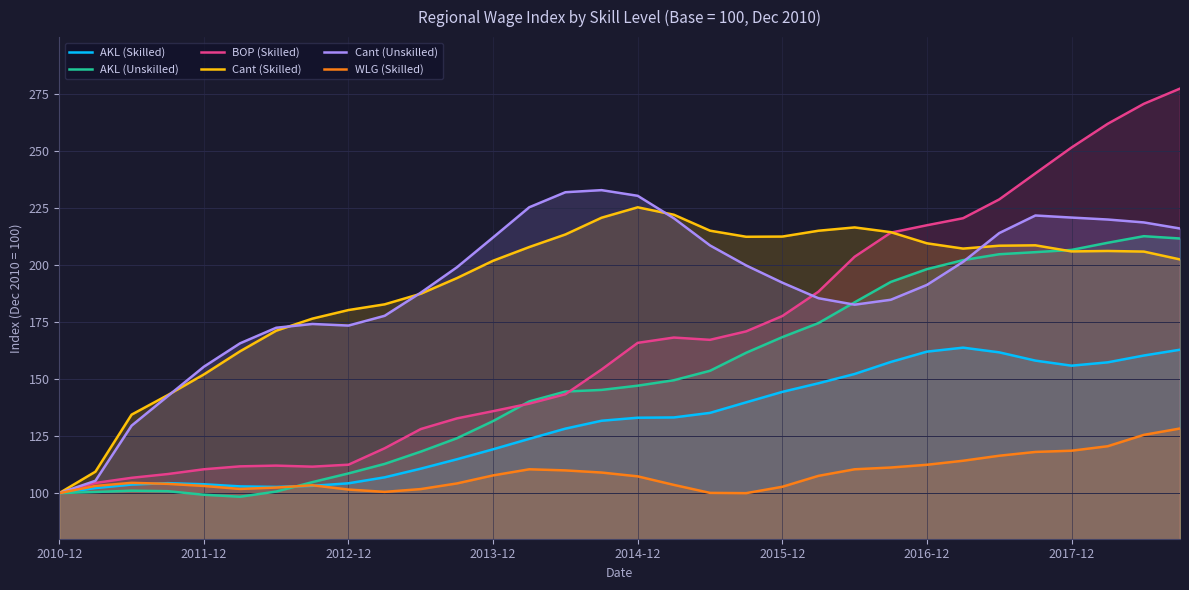

The Cant (Unskilled) series shows 218.7 at 30. True or false?

True